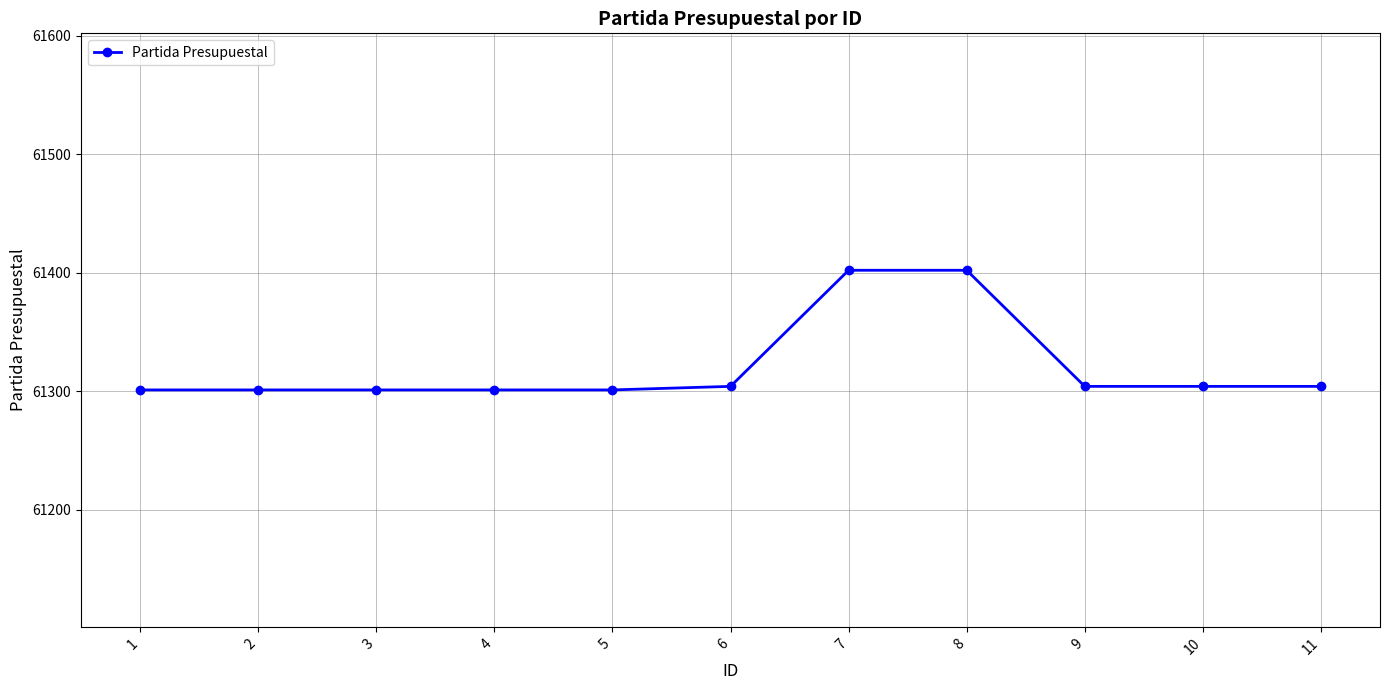

How many lines are shown in the chart?

1